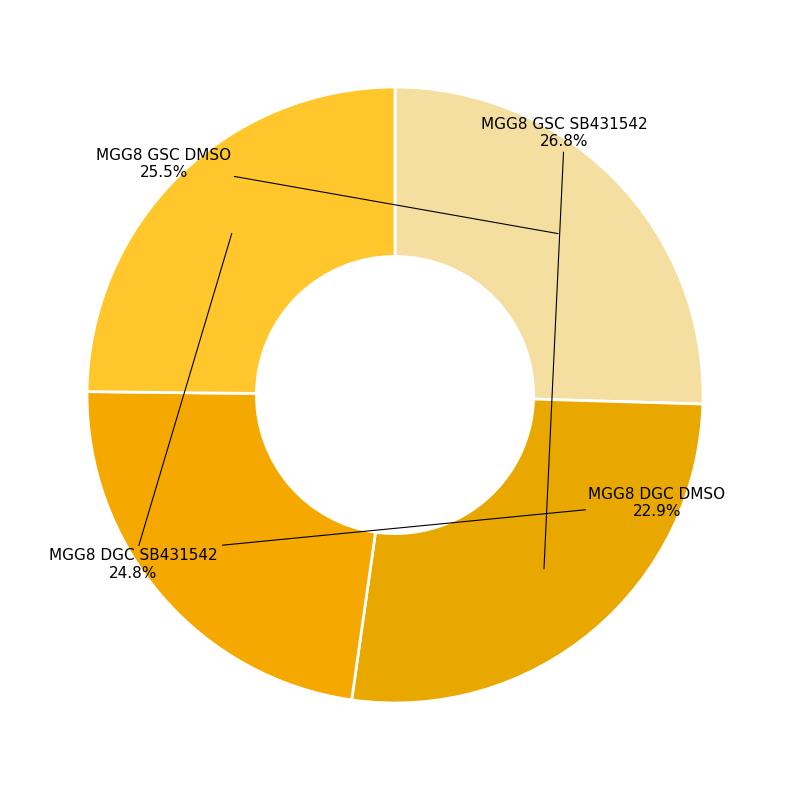

How many segments does this pie chart have?

4